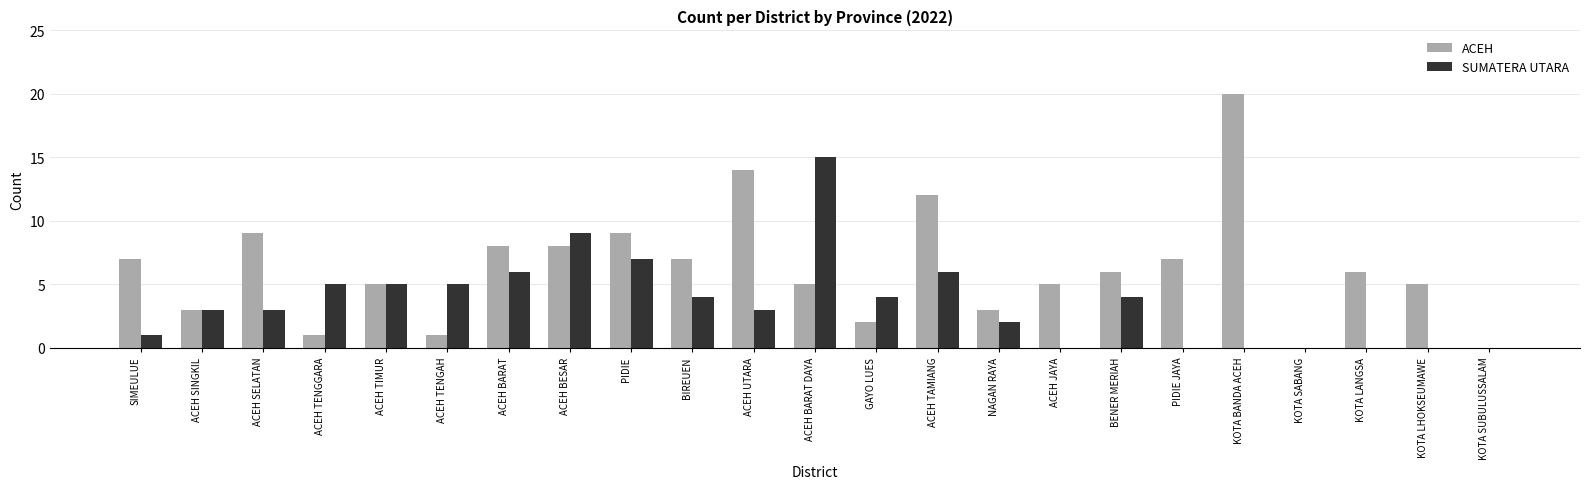

Reading left to right, what are all the values shown in this chart?

ACEH: 7	3	9	1	5	1	8	8	9	7	14	5	2	12	3	5	6	7	20	0	6	5	0
SUMATERA UTARA: 1	3	3	5	5	5	6	9	7	4	3	15	4	6	2	0	4	0	0	0	0	0	0